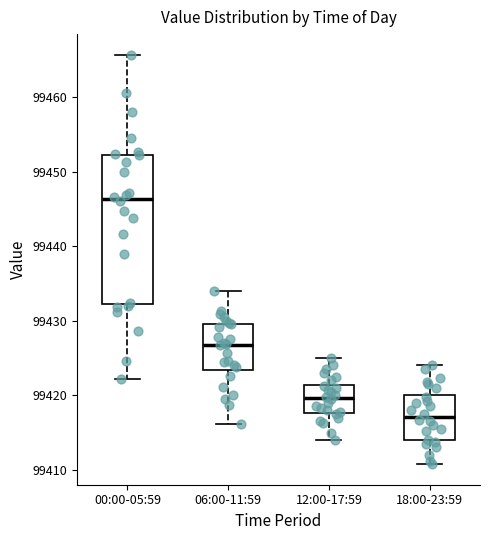

Which box's median line is the highest?

00:00-05:59